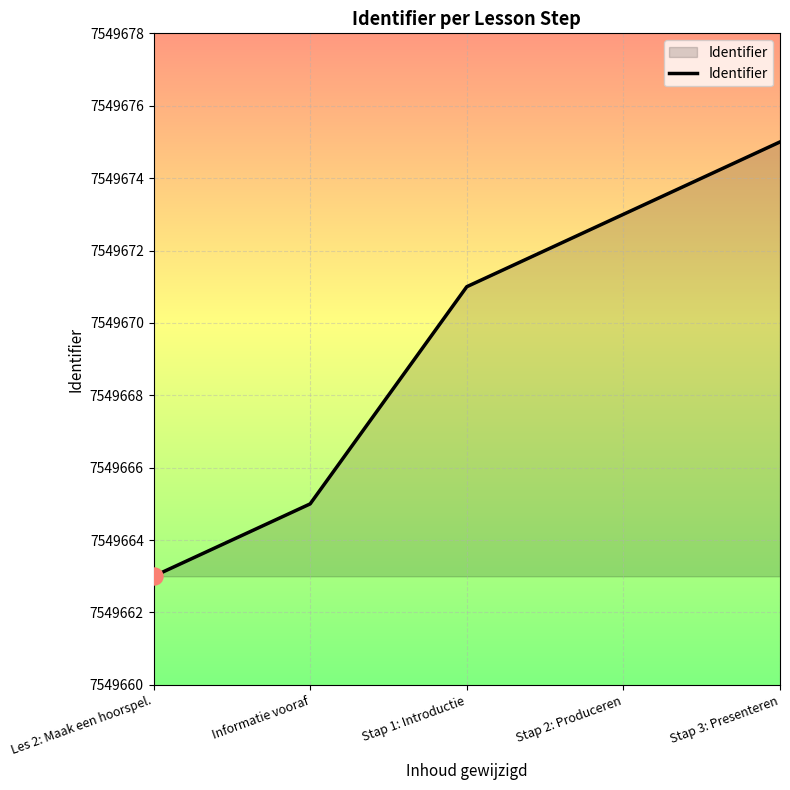

What is the ratio of the value at Informatie vooraf to the value at Les 2: Maak een hoorspel.?

1.0